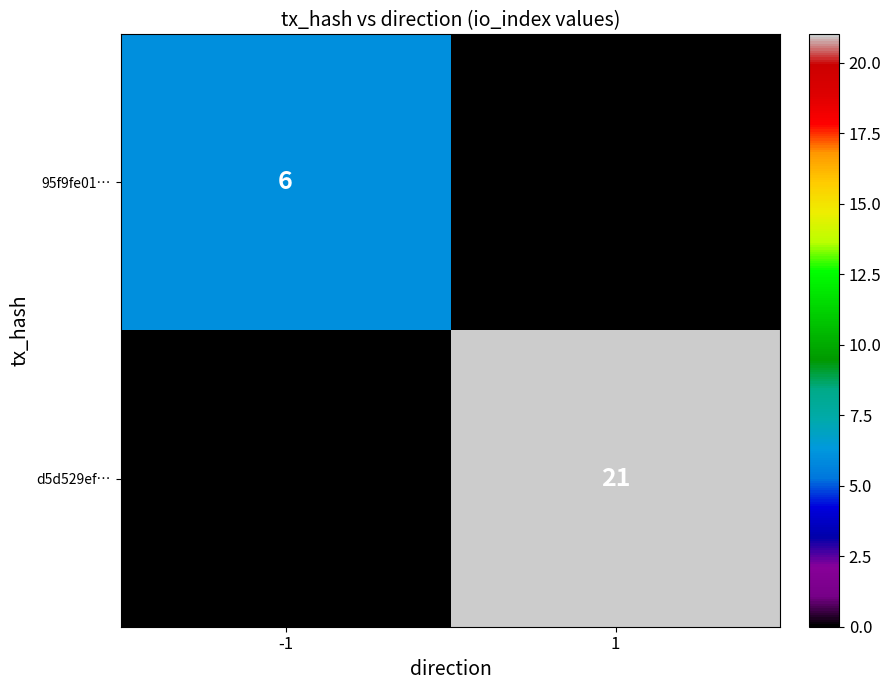

The 95f9fe01… series shows 3 at -1. True or false?

False